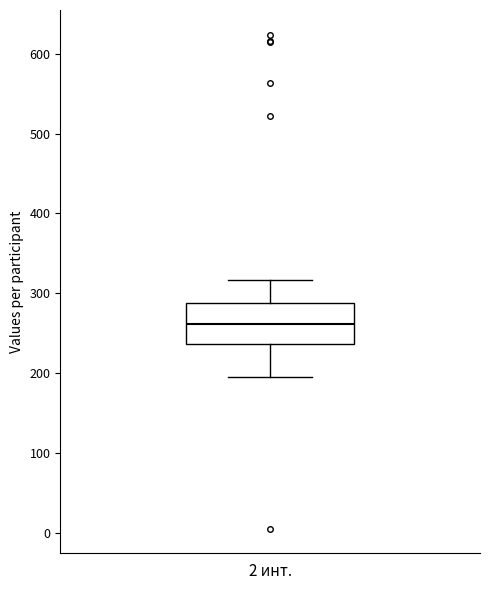

Transcribe this box plot: give where the median line is, the range the box spans, and where the two whiskers end, as read against the y-axis. The values are not printed on the chart, so give them approximately, as read against the axis.

median 260, box 240 to 290, whiskers 200 to 320